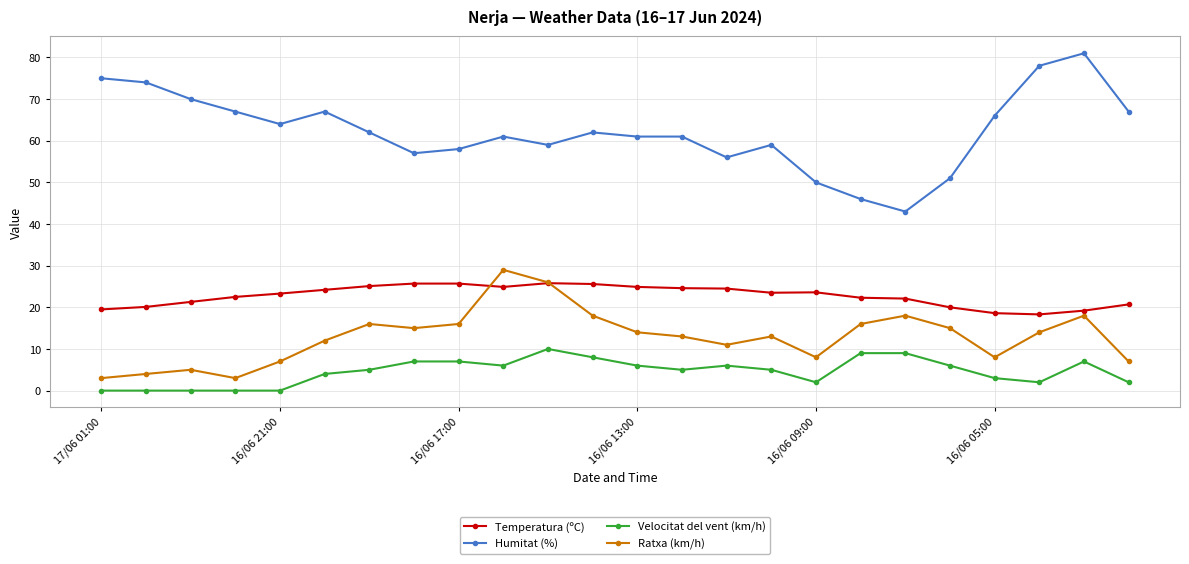

True or false: Ratxa (km/h) has more than 2 points higher than both neighbors.

True